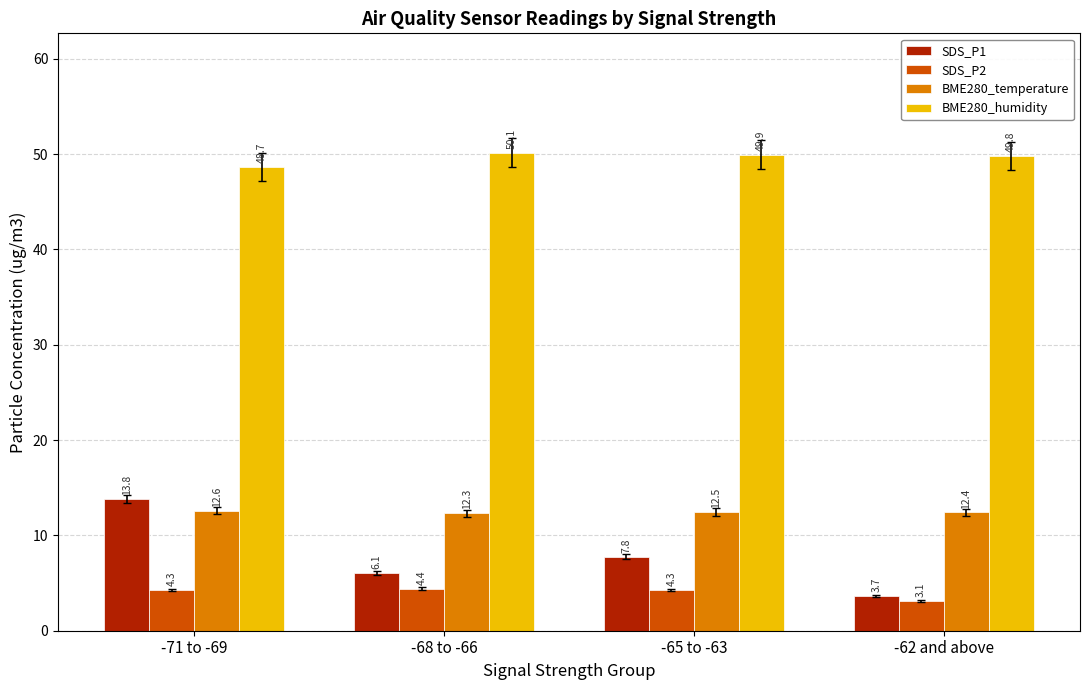

The SDS_P2 series shows 1.1 at -62 and above. True or false?

False